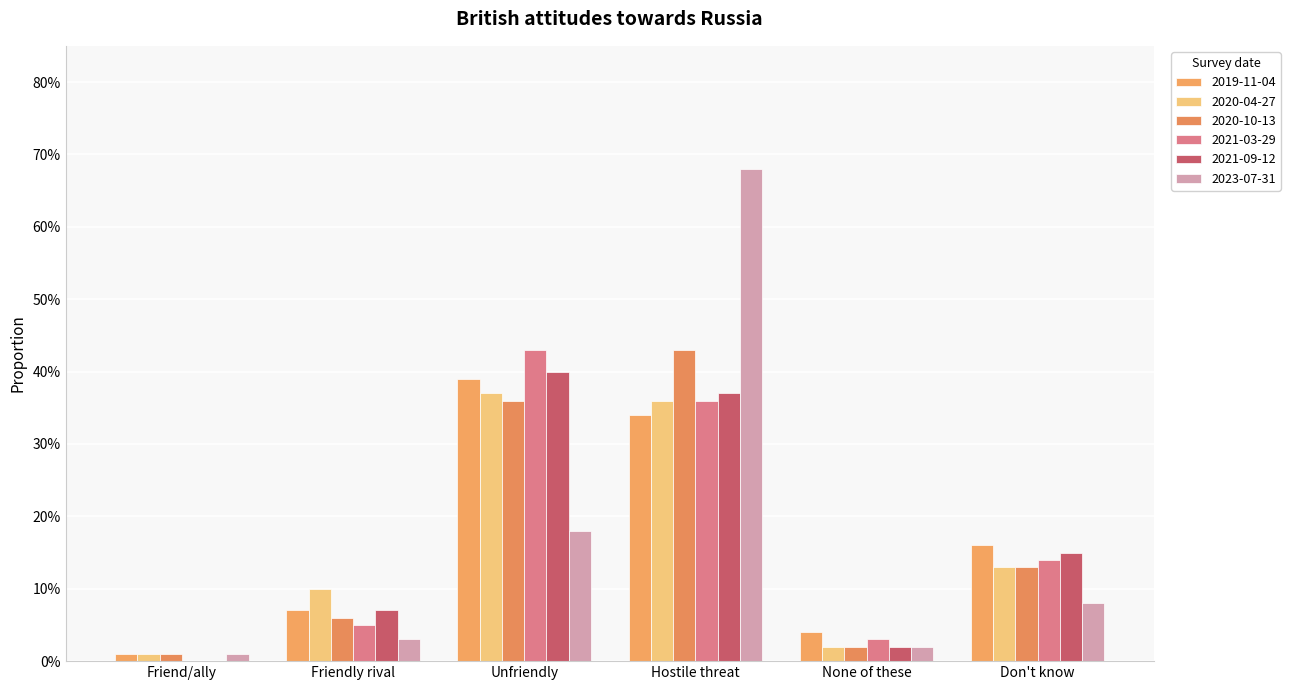

True or false: 2021-03-29 has a value of 0.1 at Don't know.

False